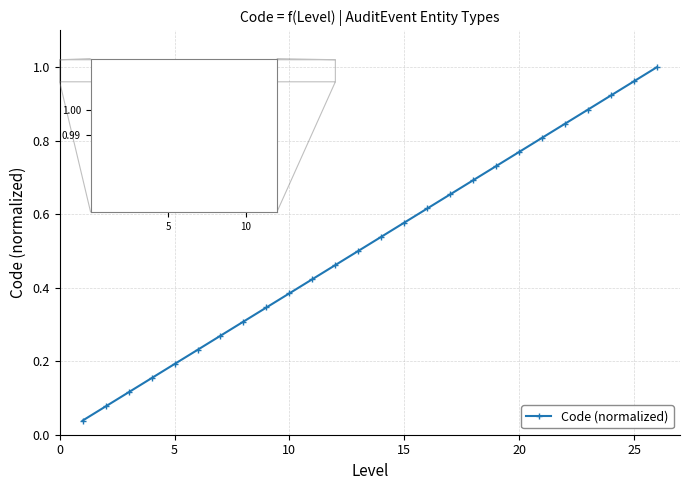

What is the sum of all values?

13.5